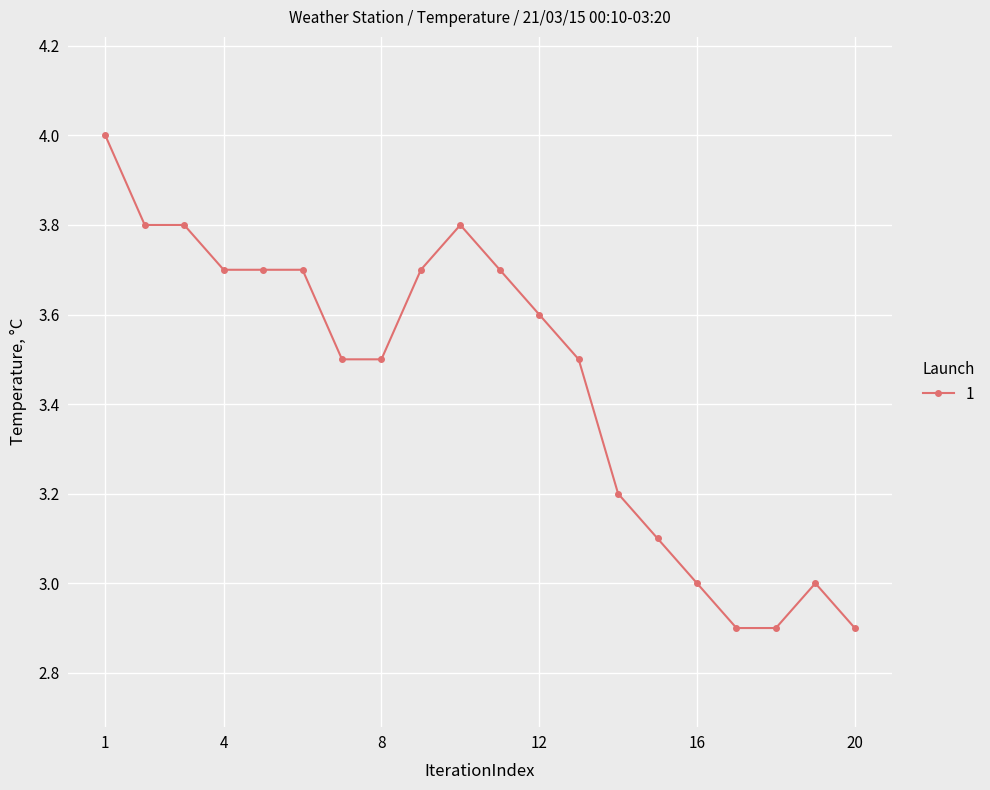

What is the sum of all values?

69.0